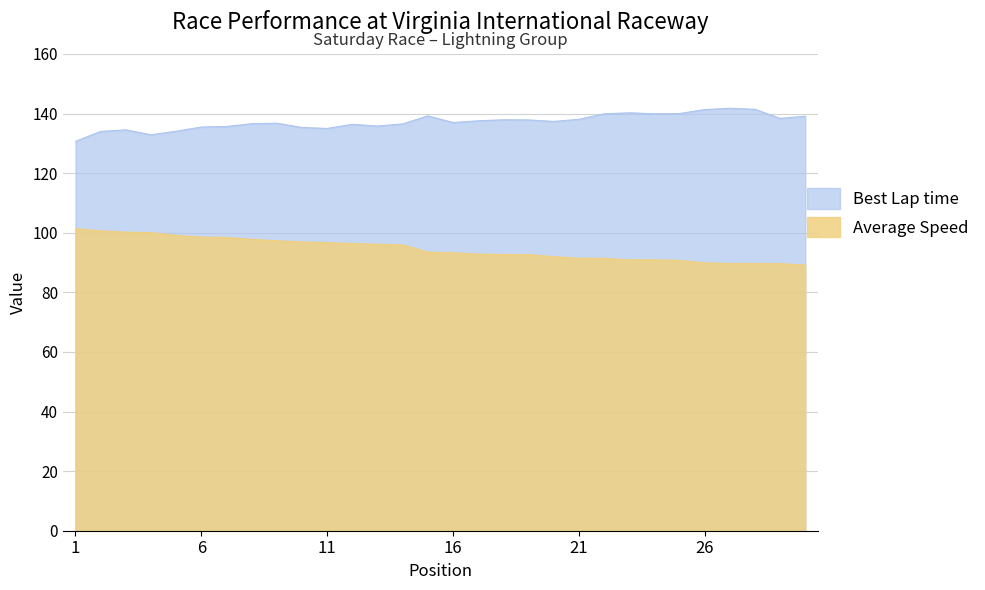

Reading left to right, what are all the values shown in this chart?

Best Lap time: 130.7	134.0	134.5	132.9	134.1	135.5	135.7	136.6	136.8	135.3	135.0	136.4	135.8	136.5	139.2	137.0	137.6	137.9	137.9	137.4	138.1	139.9	140.3	139.9	140.0	141.4	141.8	141.4	138.4	139.1
Average Speed: 101.4	100.6	100.2	100.0	99.1	98.5	98.4	97.8	97.3	96.9	96.7	96.4	96.2	95.9	93.5	93.3	92.8	92.7	92.7	92.0	91.5	91.4	90.9	90.9	90.8	89.9	89.7	89.6	89.6	89.1